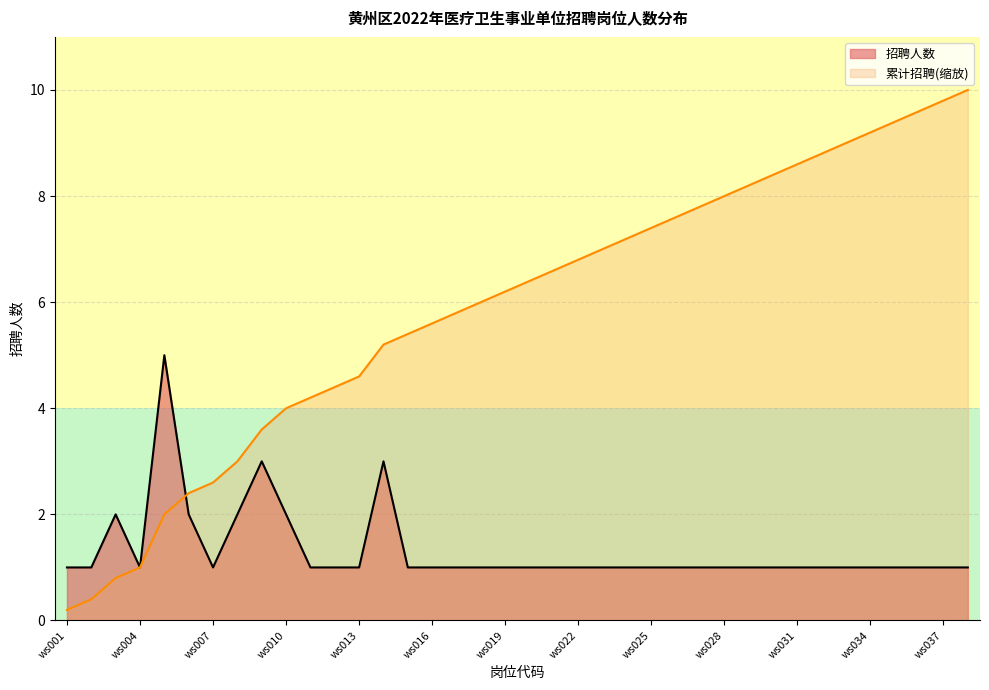

Between ws007 and ws026, which is larger?

ws007